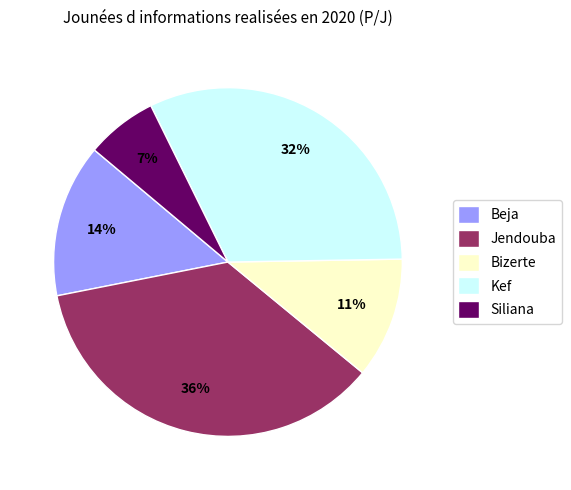

Between Siliana and Bizerte, which is larger?

Bizerte